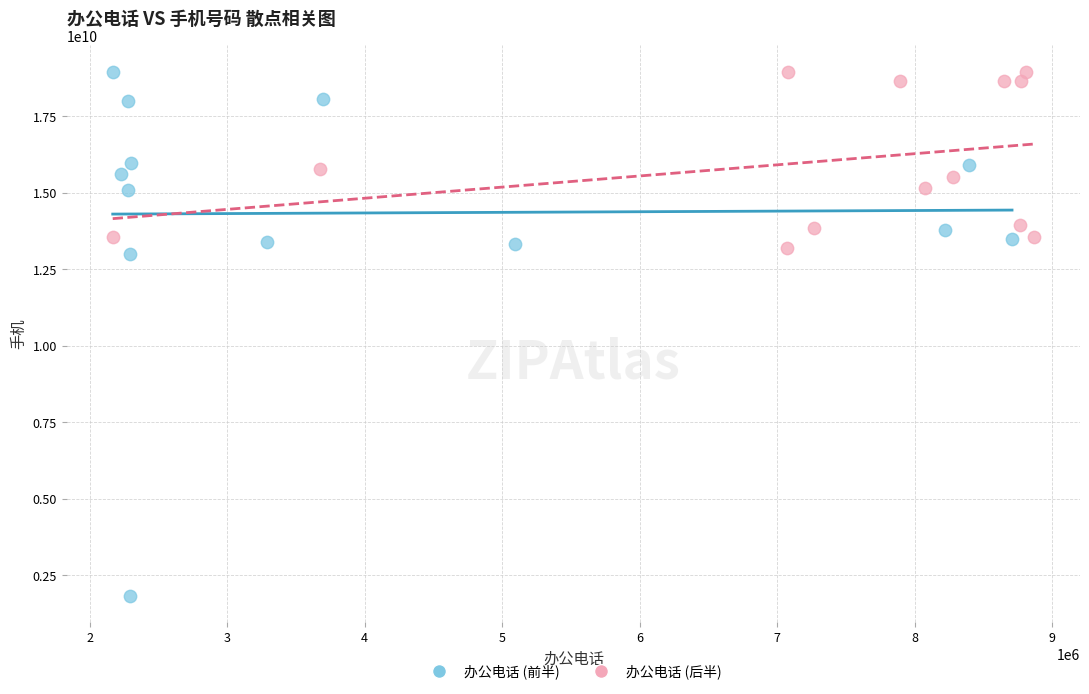

Which series has the largest Y range (max minus min)?

办公电话 (前半)